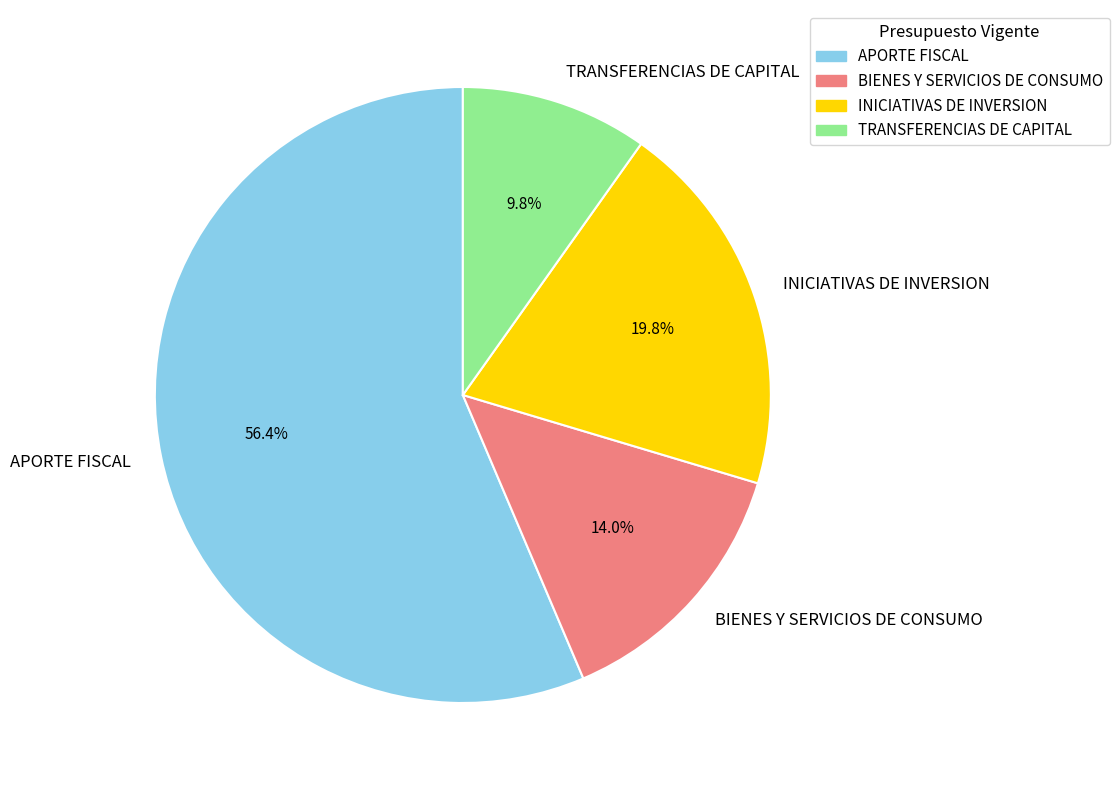

Which has a higher value, BIENES Y SERVICIOS DE CONSUMO or INICIATIVAS DE INVERSION?

INICIATIVAS DE INVERSION